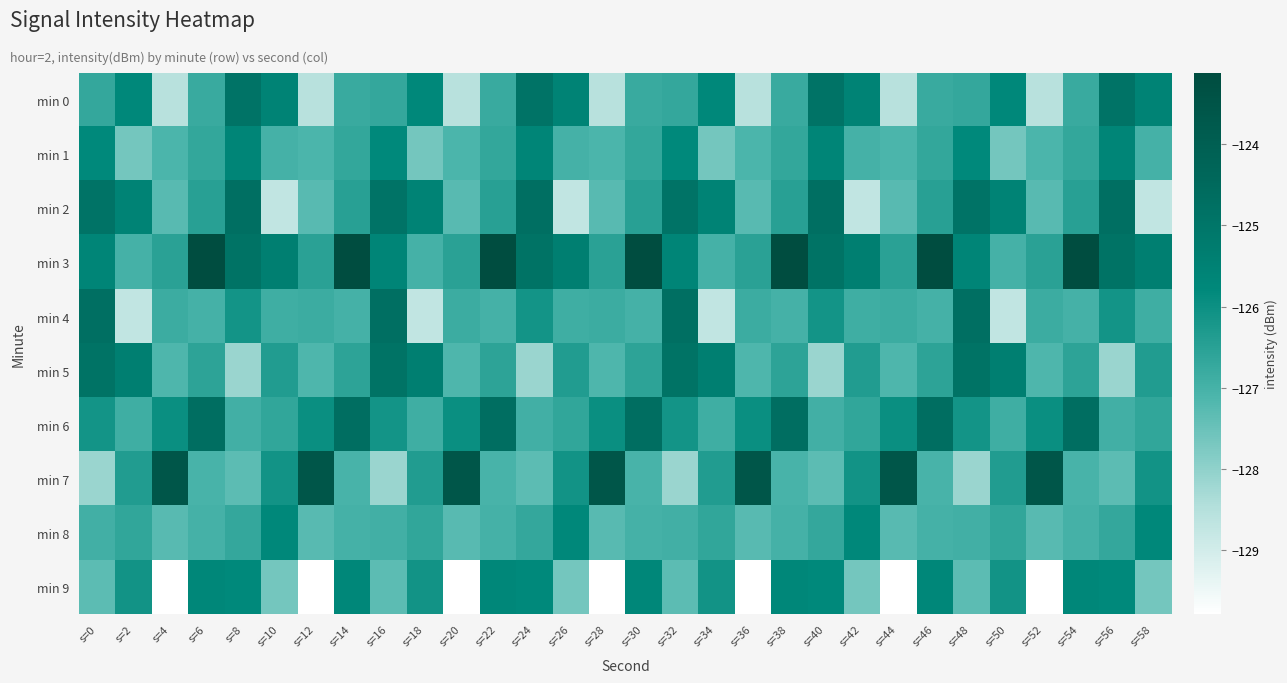

Which has a higher value, s=16 or s=52?

s=16